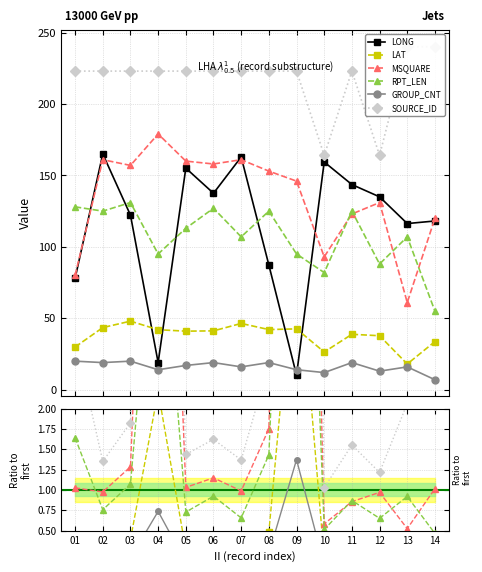

Is it true that GROUP_CNT equals 14.0 at 04?

True